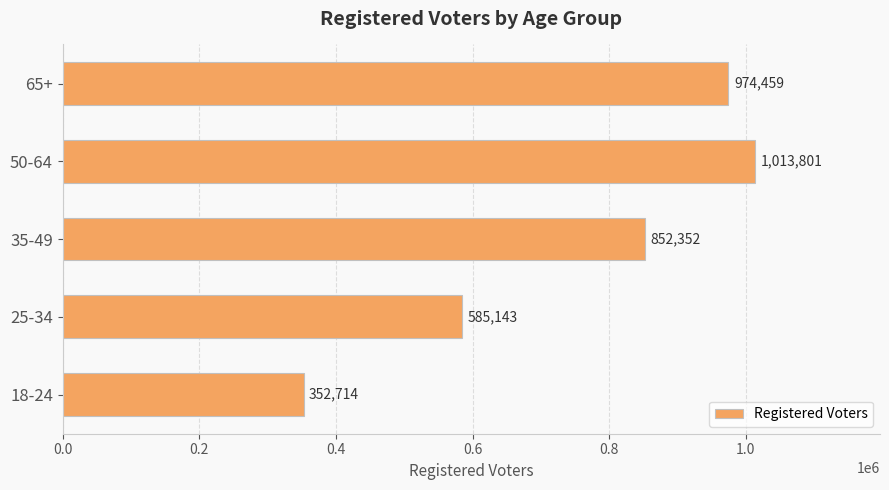

The value at 50-64 is 1554233. True or false?

False